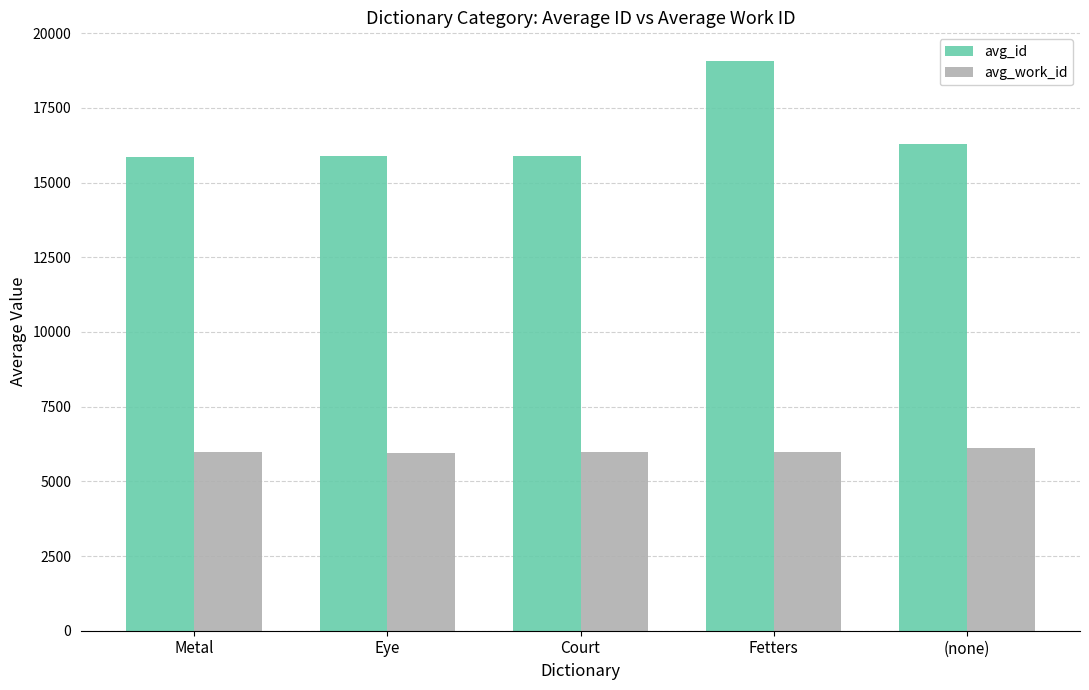

Is it true that avg_work_id equals 5962.0 at Eye?

True